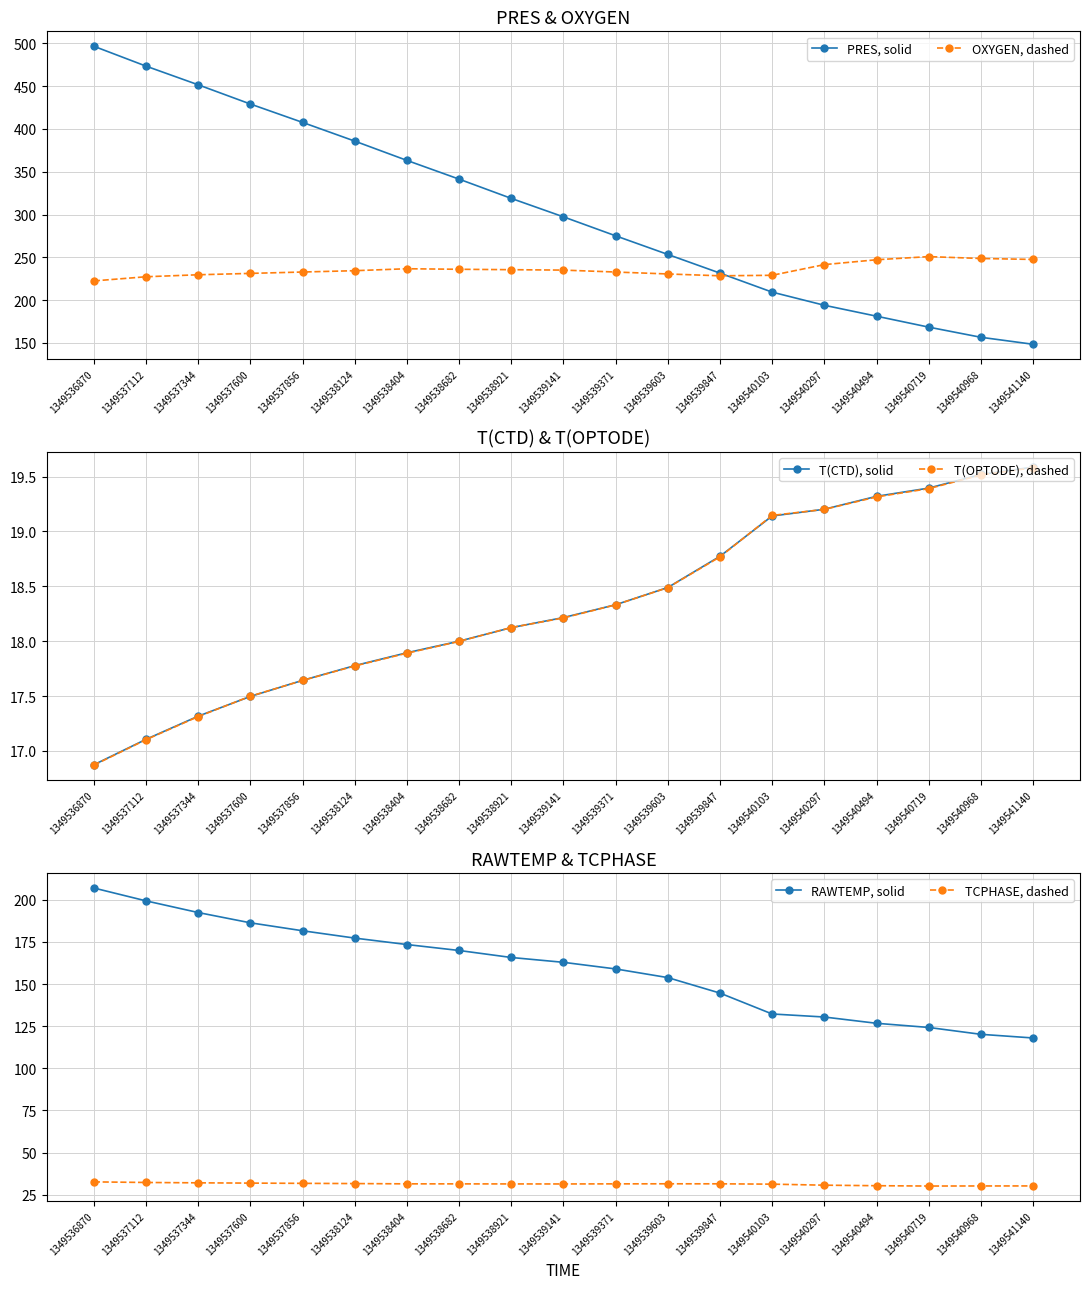

How many lines are shown in the chart?

6